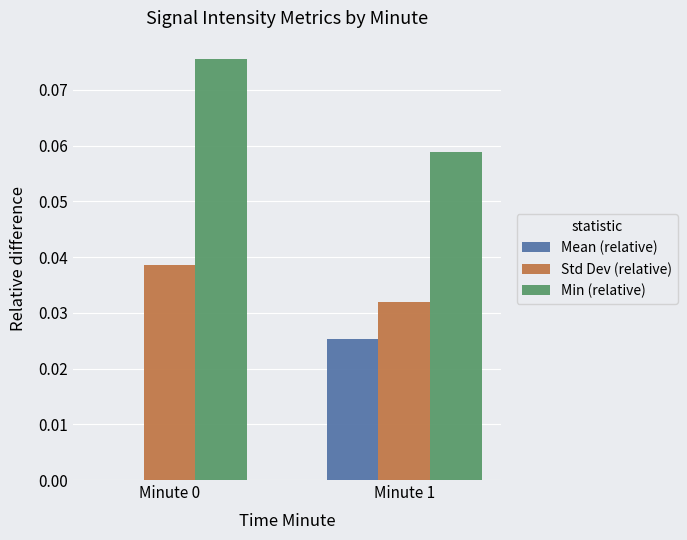

Is the value of Min (relative) at Minute 1 greater than the value of Std Dev (relative) at Minute 1?

Yes